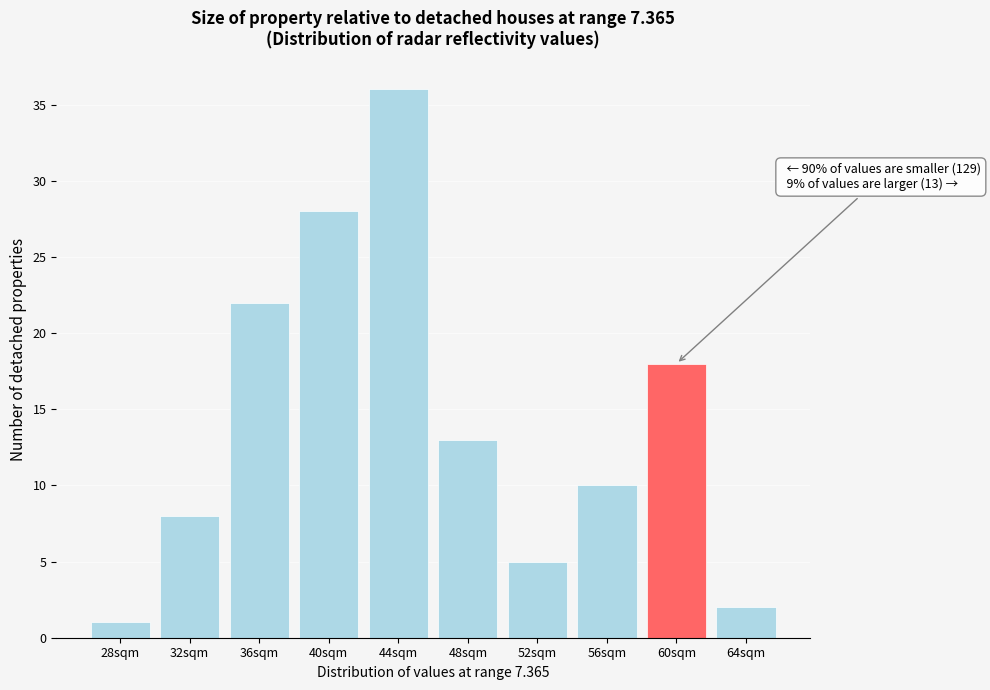

Reading right to left, what are all the values shown in this chart?

2	18	10	5	13	36	28	22	8	1